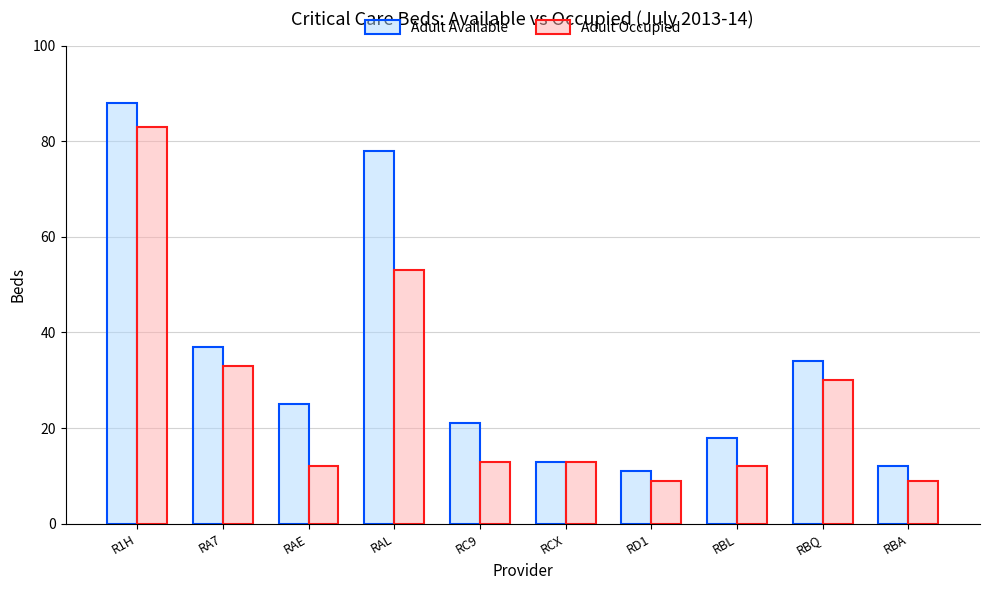

Rank the series by their maximum value, from highest to lowest.

Adult Available, Adult Occupied